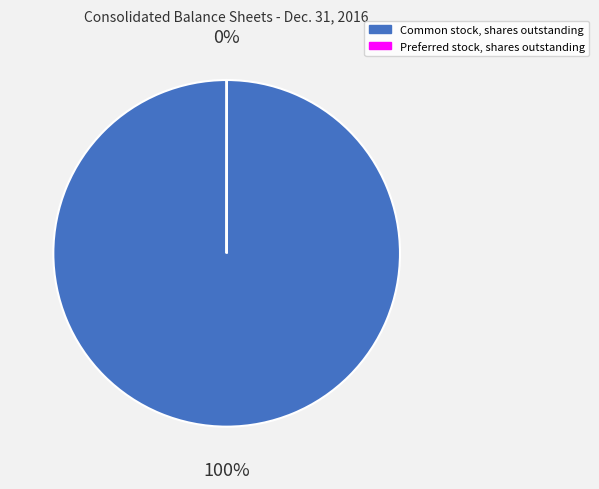

True or false: Common stock, shares outstanding accounts for 94% of the total.

False